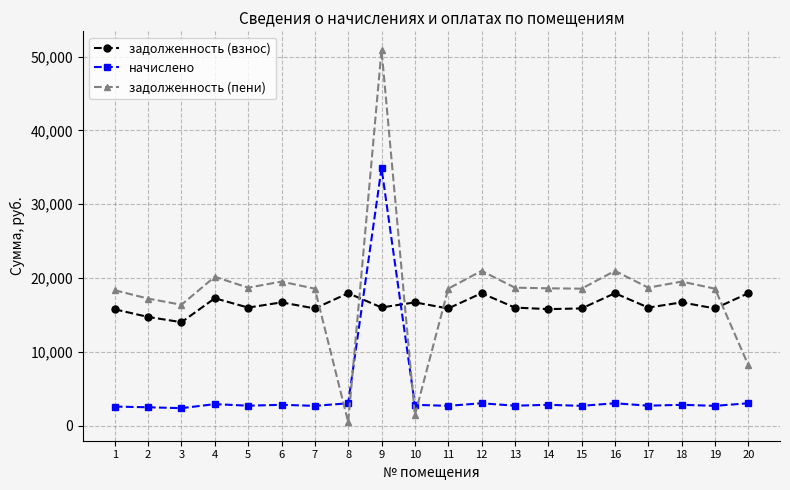

Between which two adjacent categories do задолженность (пени) and начислено first intersect?

7 and 8